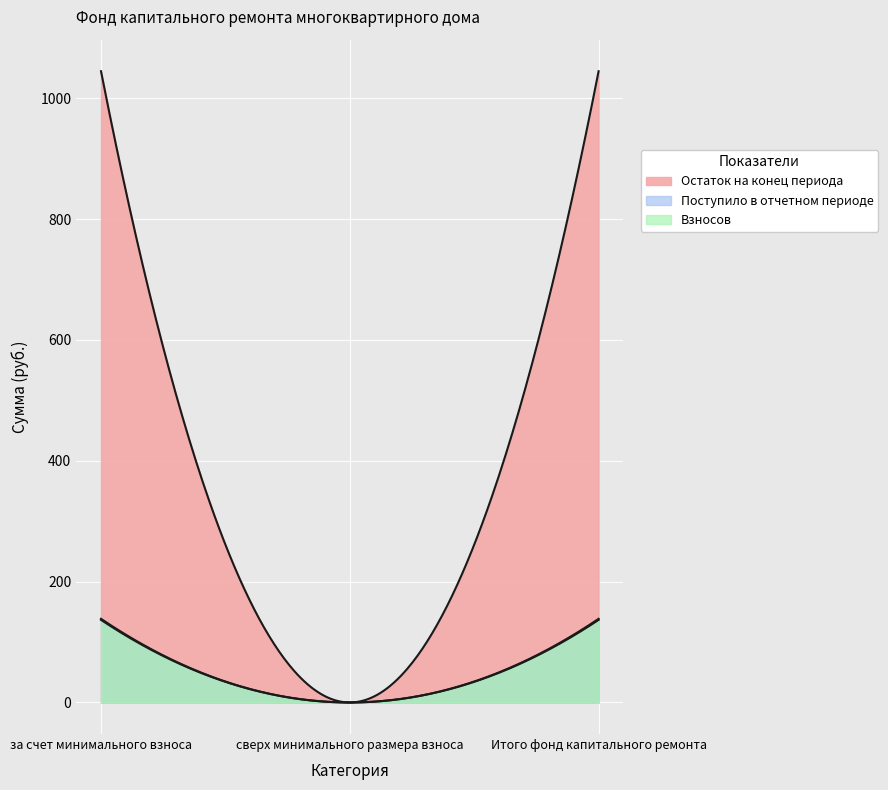

What is the label of the 2nd point from the left?

сверх минимального размера взноса